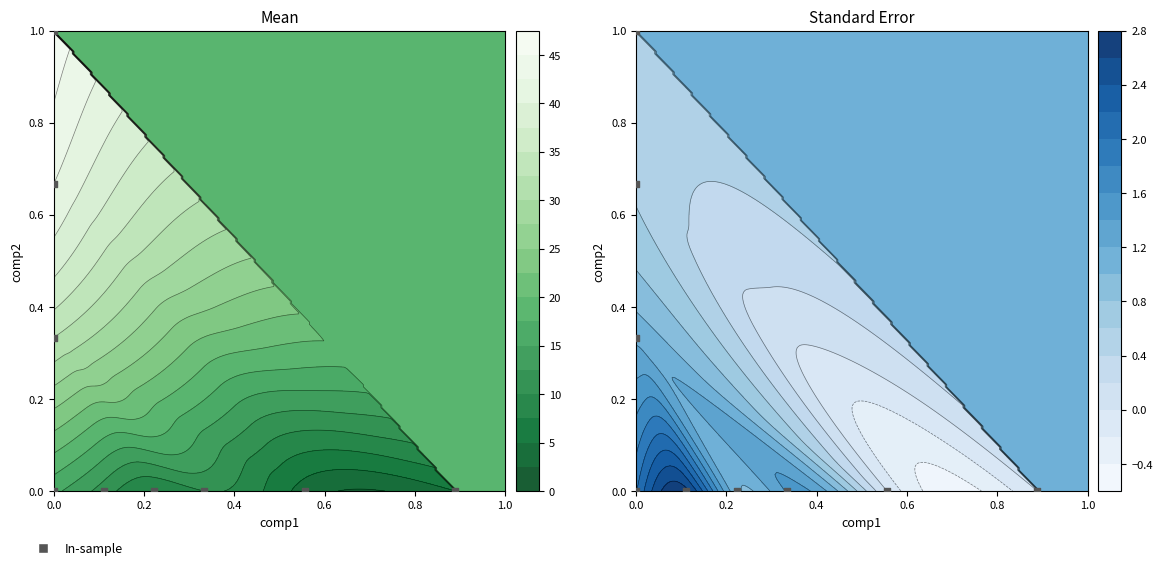

Count the number of categories in the chart.

9